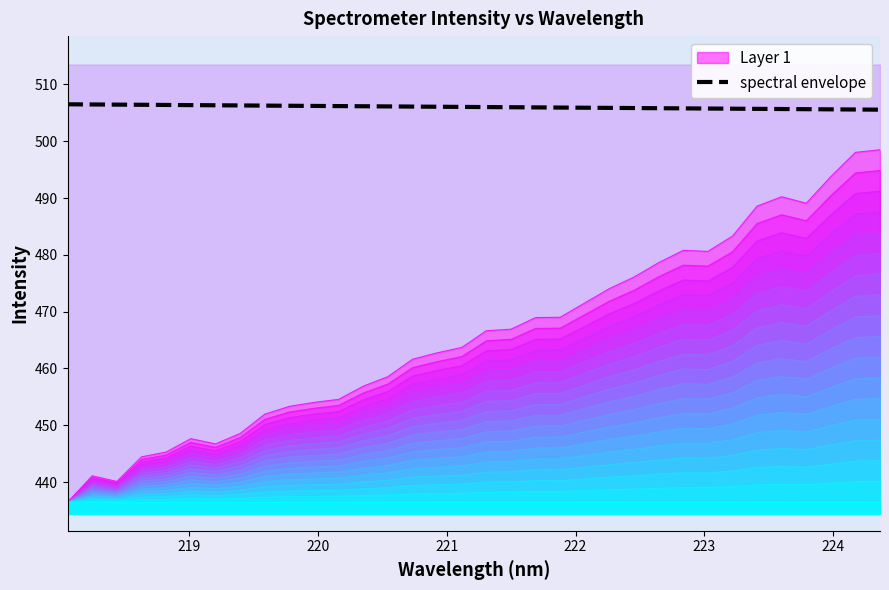

How many categories are shown in the chart?

34